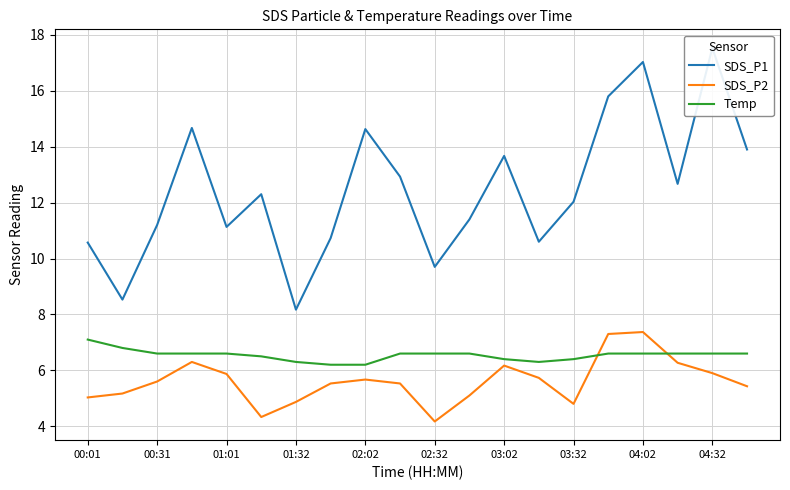

Is this an area chart (filled region under the line)?

No